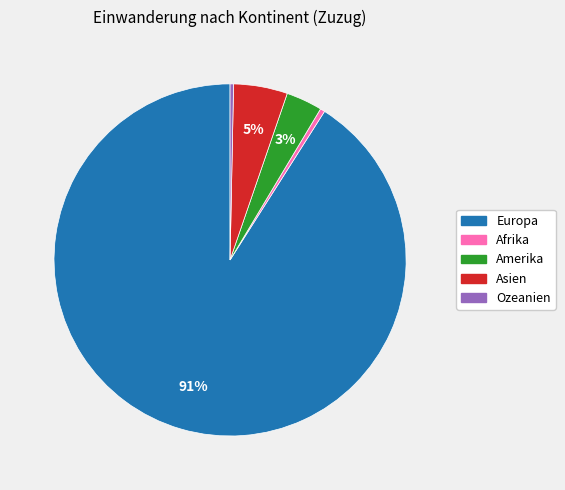

Between Europa and Ozeanien, which is larger?

Europa